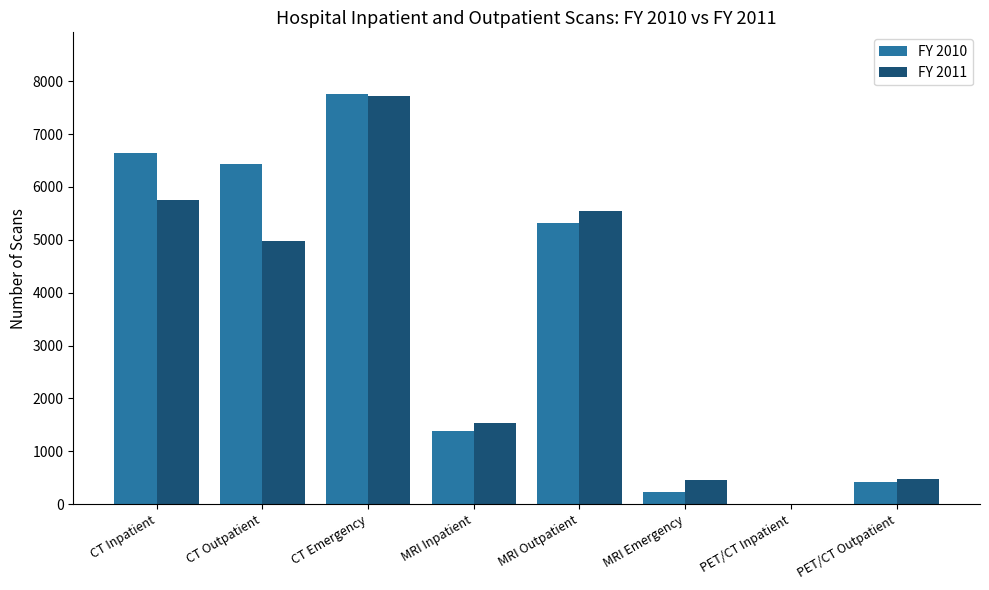

True or false: FY 2010 has a value of 411 at PET/CT Outpatient.

True